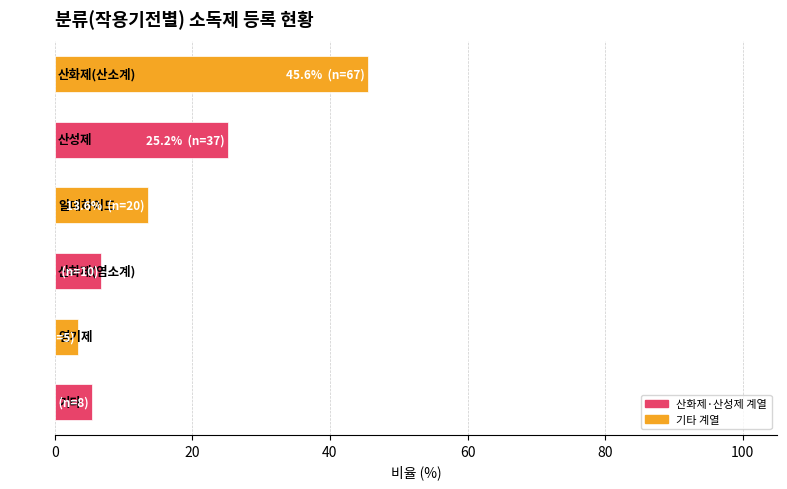

What is the minimum value shown in the chart?

3.4